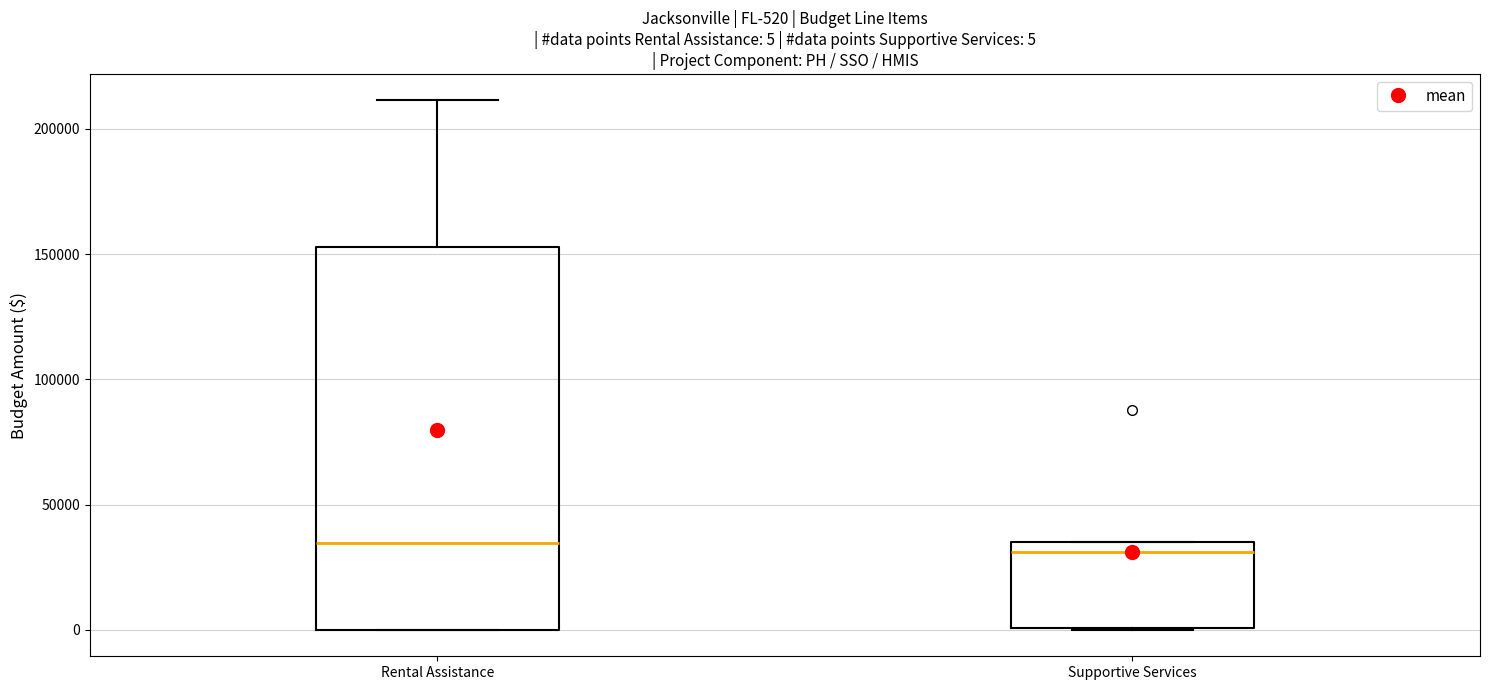

Comparing the boxes themselves (not the whiskers), which one is the tallest?

Rental Assistance